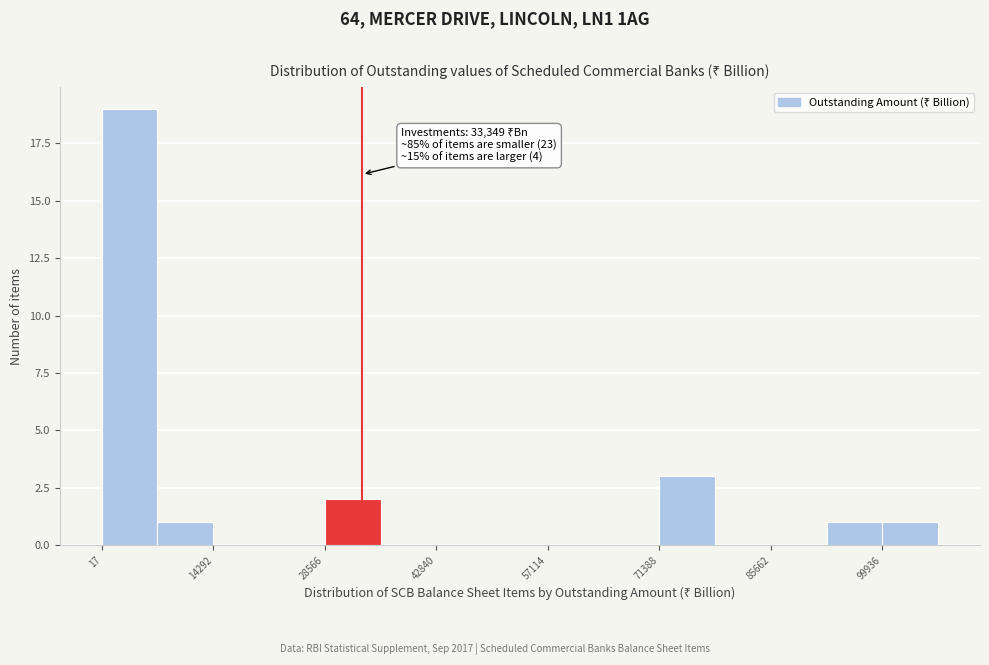

Read against the x-axis, roughly where is the centre of the tallest bar?

4000